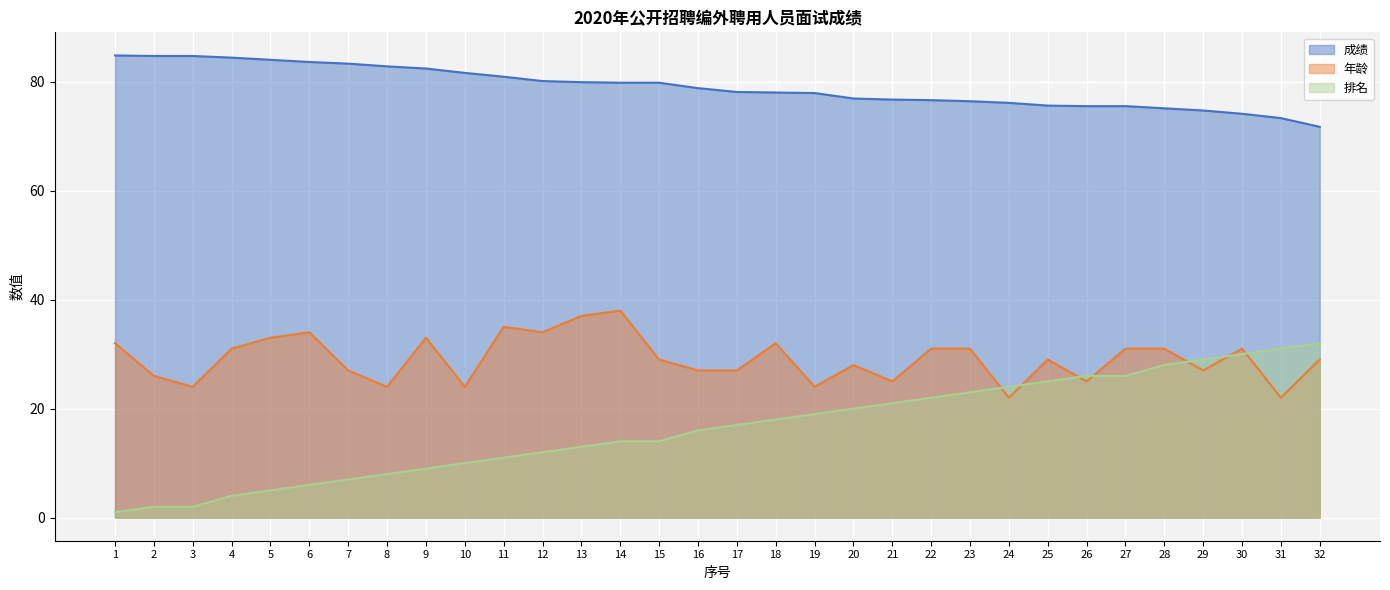

True or false: 年龄 and 排名 intersect in this chart.

True